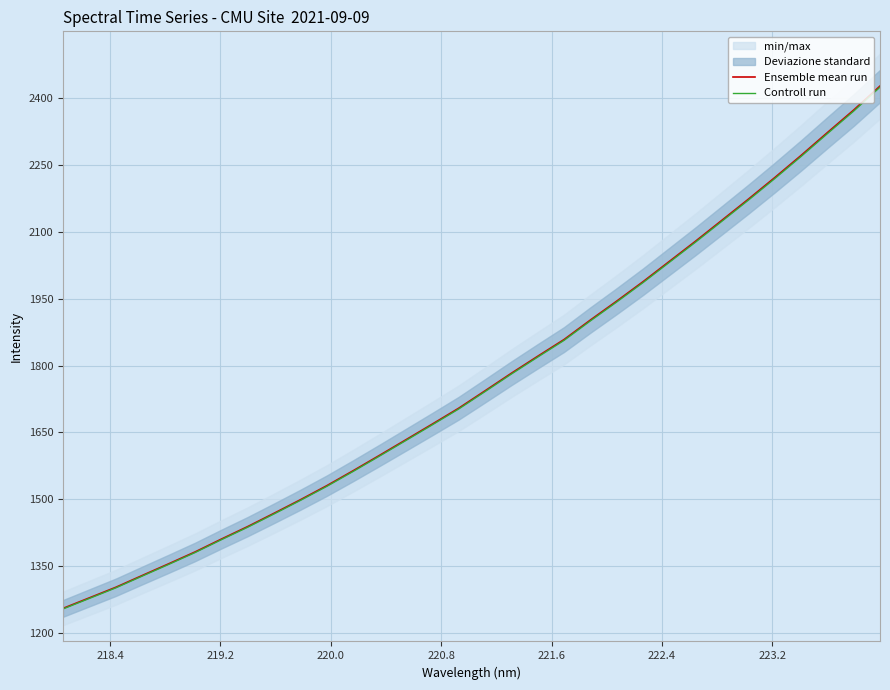

What is the maximum value for Ensemble mean run?

2427.1